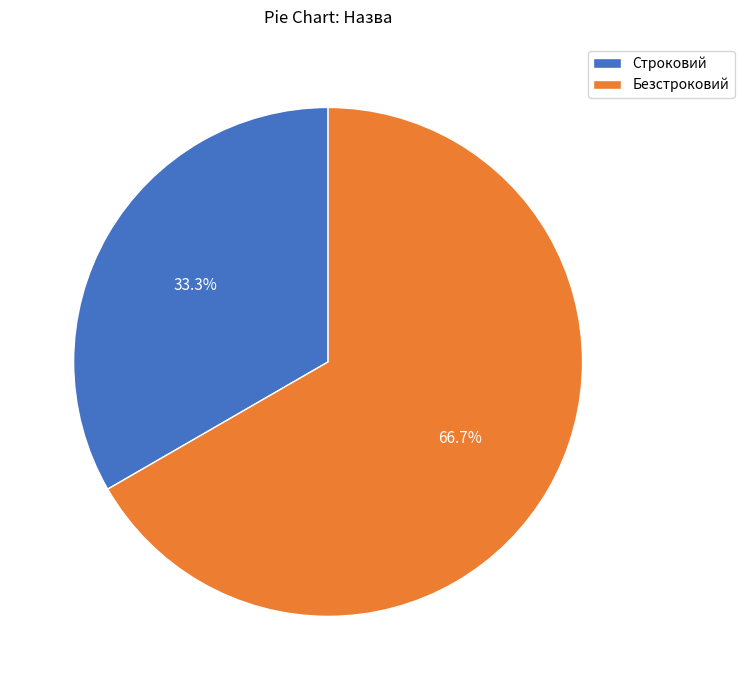

Which category accounts for the majority?

Безстроковий